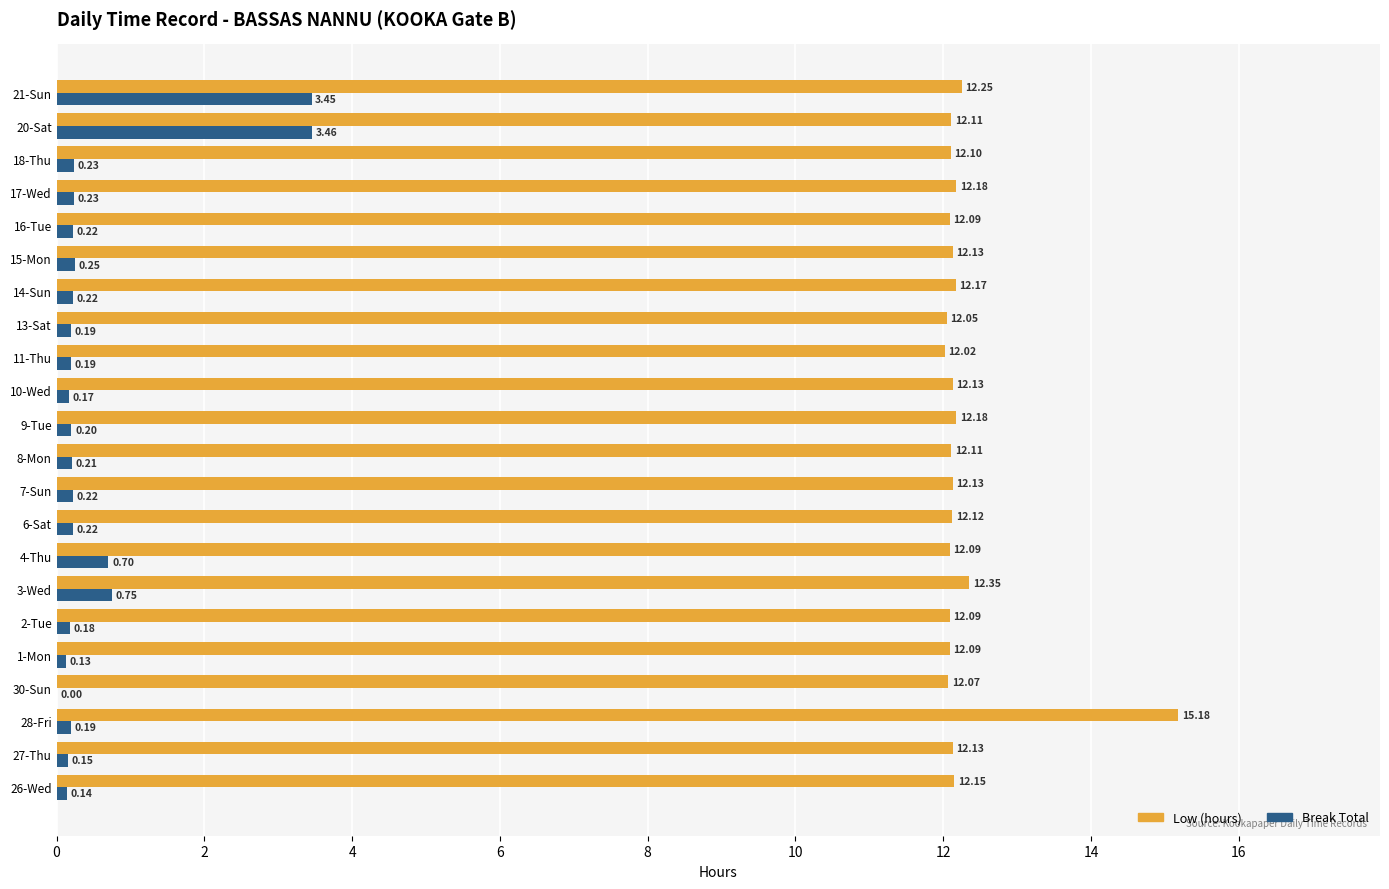

Which series changed the most between 28-Fri and 3-Wed?

Low (hours)